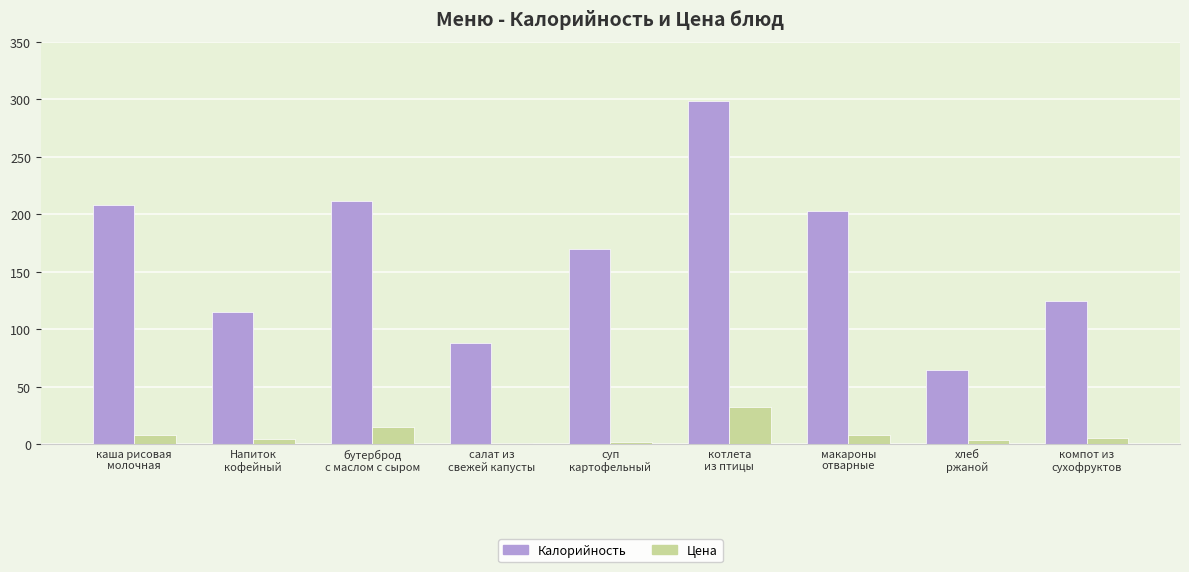

What is the sum of all Цена values?

80.0